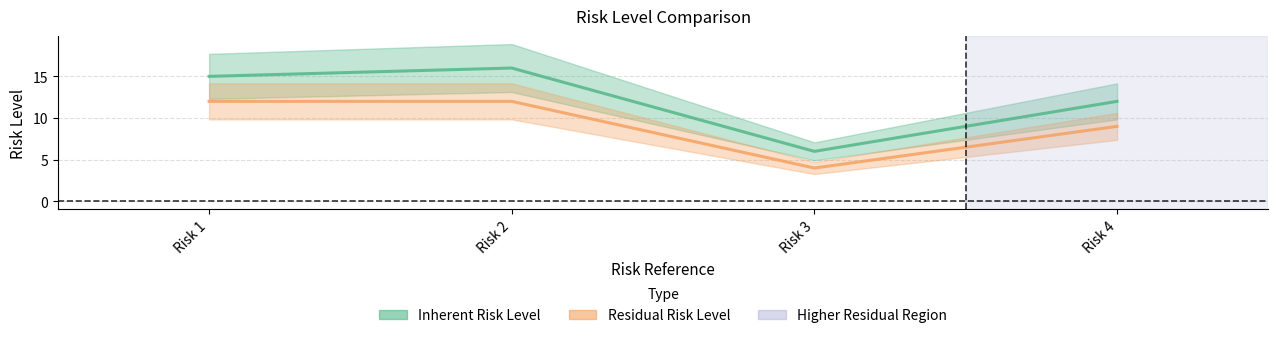

Which series has the largest range (max minus min)?

Inherent Risk Level